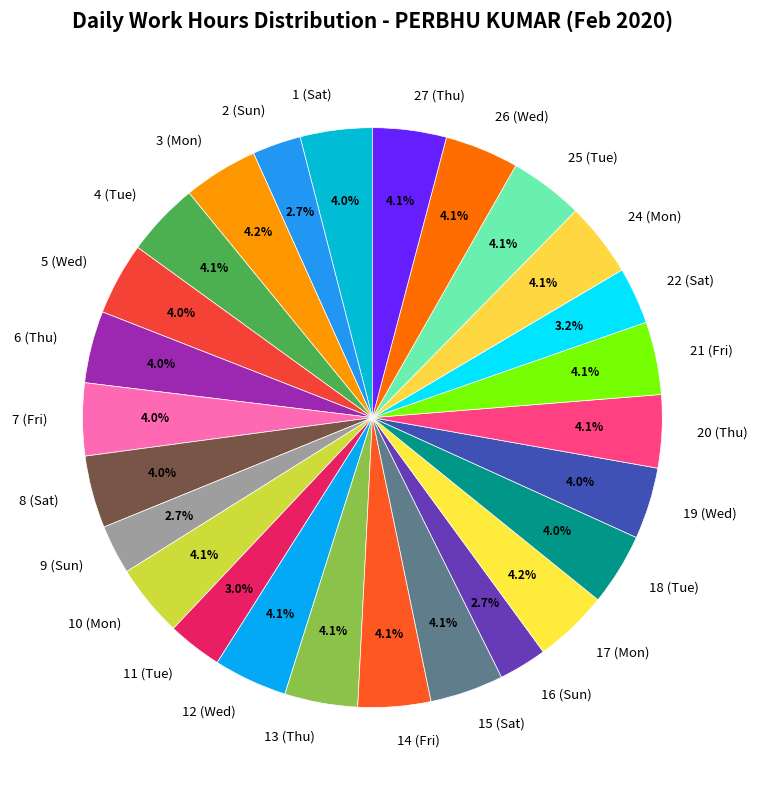

Approximately how many times larger is the value at 10 (Mon) compared to 22 (Sat)?

1.3